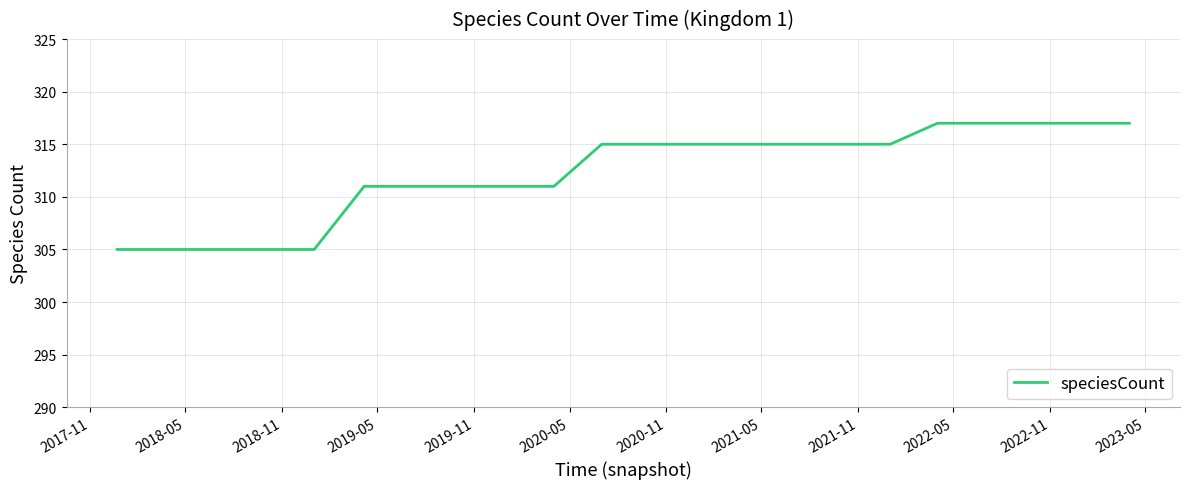

What is the maximum value shown in the chart?

317